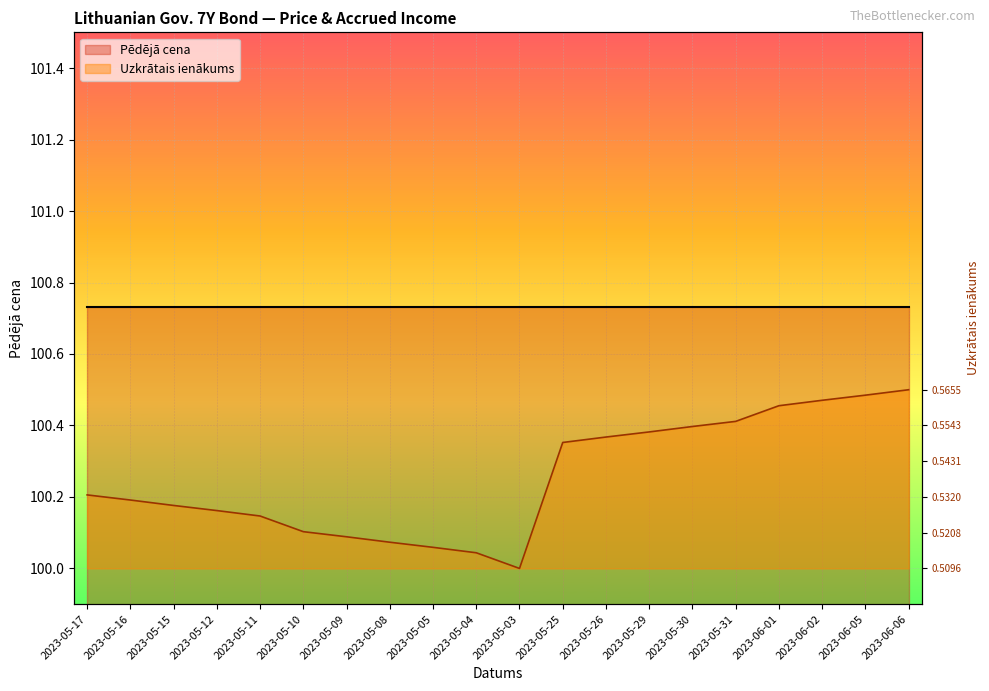

Count the number of categories in the chart.

20